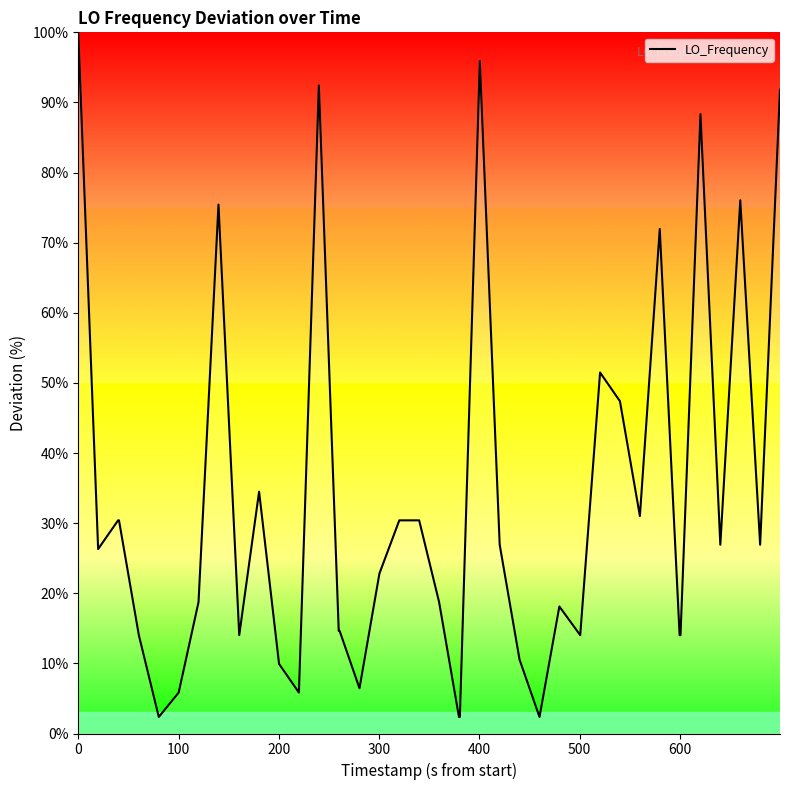

What is the sum of all values?

1310.7